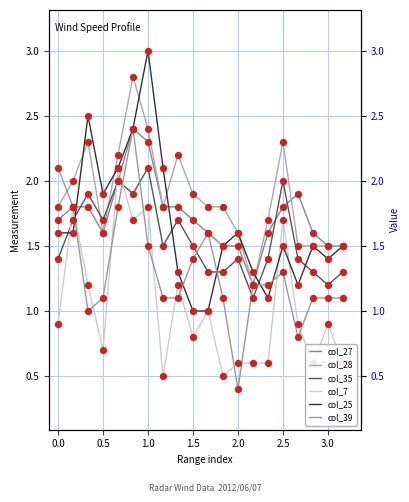

Which series contains the lowest Y value?

col_39